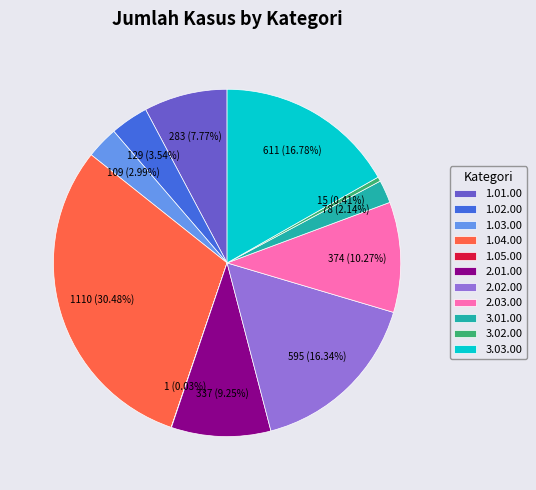

To the nearest percent, what portion does 1.03.00 represent?

3%